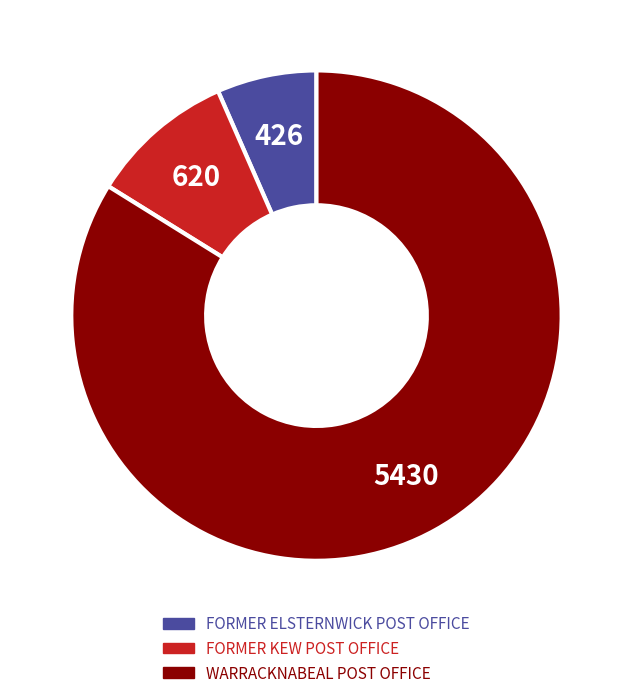

True or false: WARRACKNABEAL POST OFFICE accounts for 84% of the total.

True